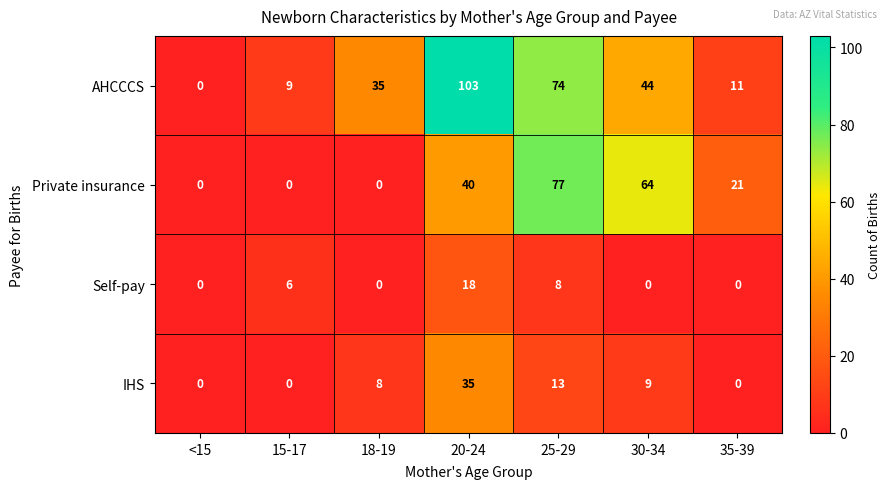

Which label corresponds to the largest value in the chart?

20-24